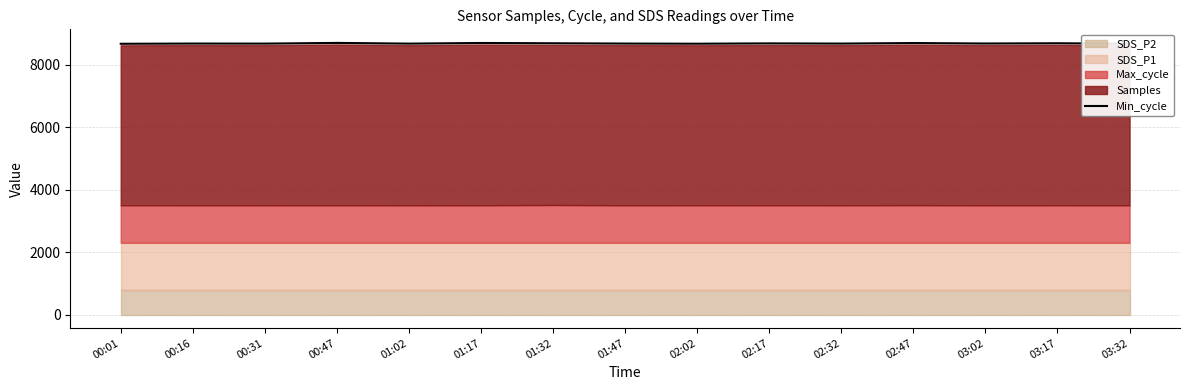

What is the value of the 1st point from the left?

8668.3